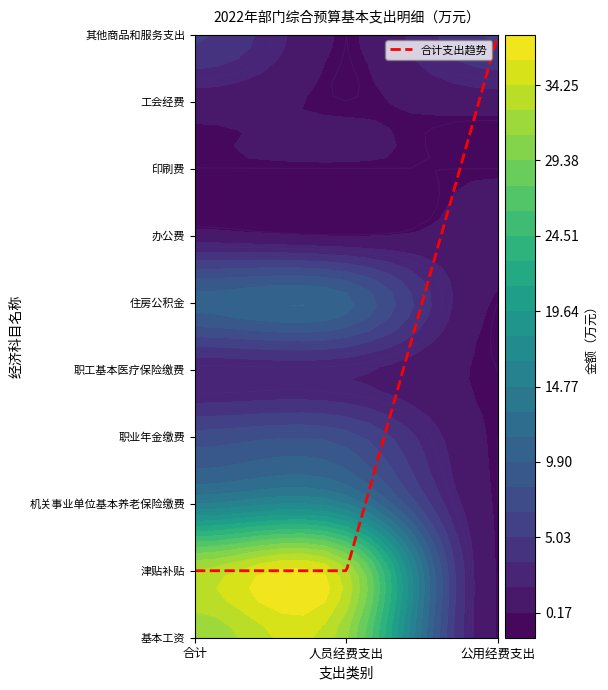

Reading left to right, transcribe all the data shown in this chart.

基本工资: 合计=31.3	人员经费支出=31.3	公用经费支出=0.0
津贴补贴: 合计=32.9	人员经费支出=32.9	公用经费支出=0.0
机关事业单位基本养老保险缴费: 合计=14.8	人员经费支出=14.8	公用经费支出=0.0
职业年金缴费: 合计=7.4	人员经费支出=7.4	公用经费支出=0.0
职工基本医疗保险缴费: 合计=2.1	人员经费支出=2.1	公用经费支出=0.0
住房公积金: 合计=10.4	人员经费支出=10.4	公用经费支出=0.0
办公费: 合计=0.8	人员经费支出=0.0	公用经费支出=0.8
印刷费: 合计=0.0	人员经费支出=0.0	公用经费支出=0.0
工会经费: 合计=0.8	人员经费支出=0.0	公用经费支出=0.8
其他商品和服务支出: 合计=5.2	人员经费支出=0.0	公用经费支出=5.2